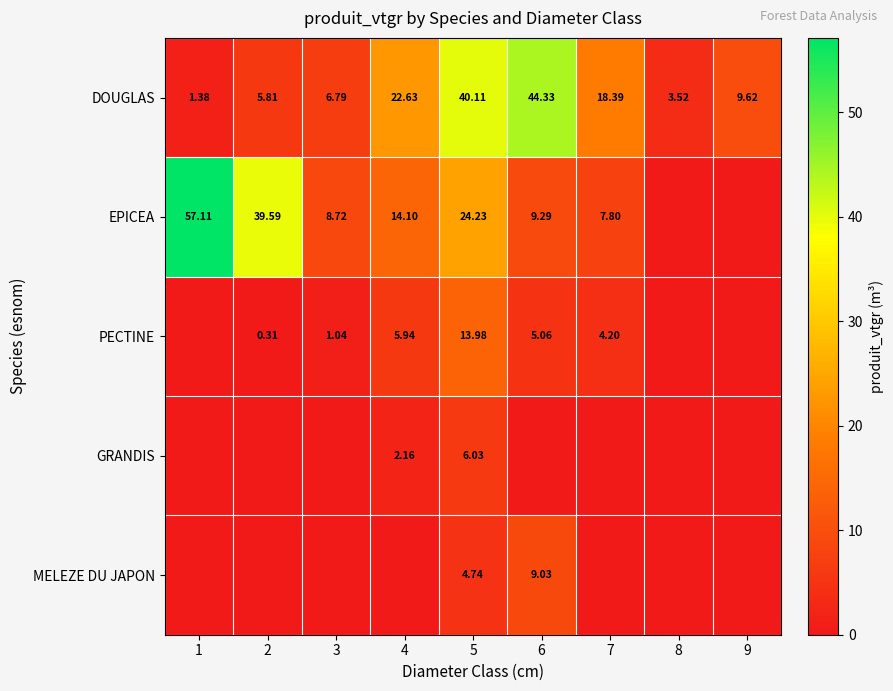

Rank the series at 5 from lowest to highest value.

MELEZE DU JAPON, GRANDIS, PECTINE, EPICEA, DOUGLAS